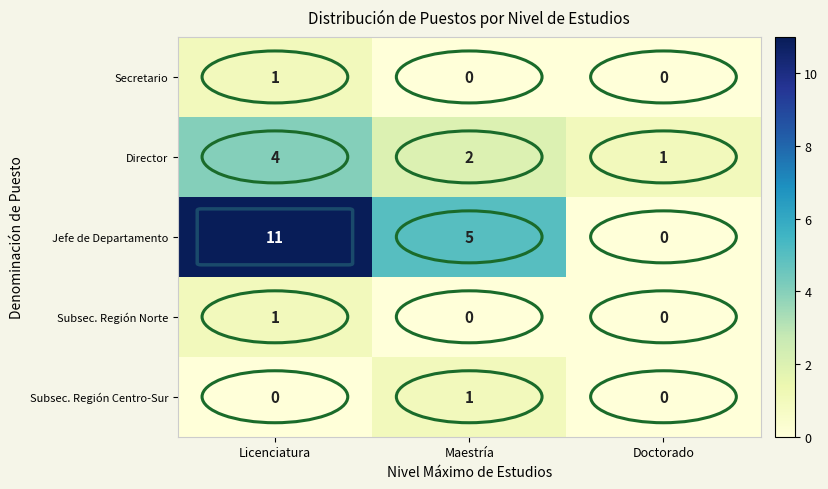

How many series are shown in this chart?

5